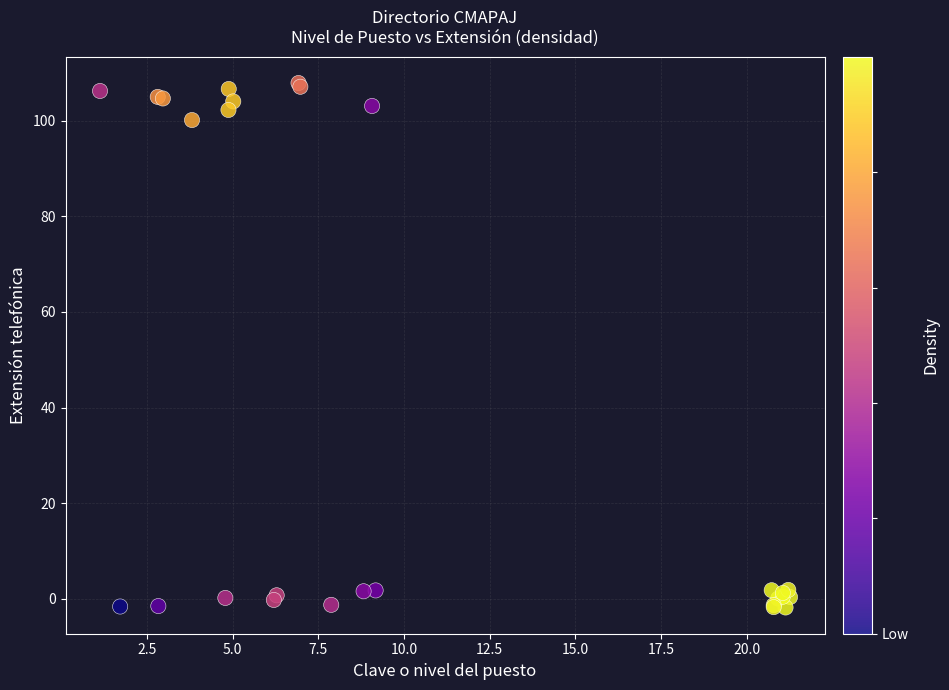

What Y value in the scatter plot is closest to 53?

100.1